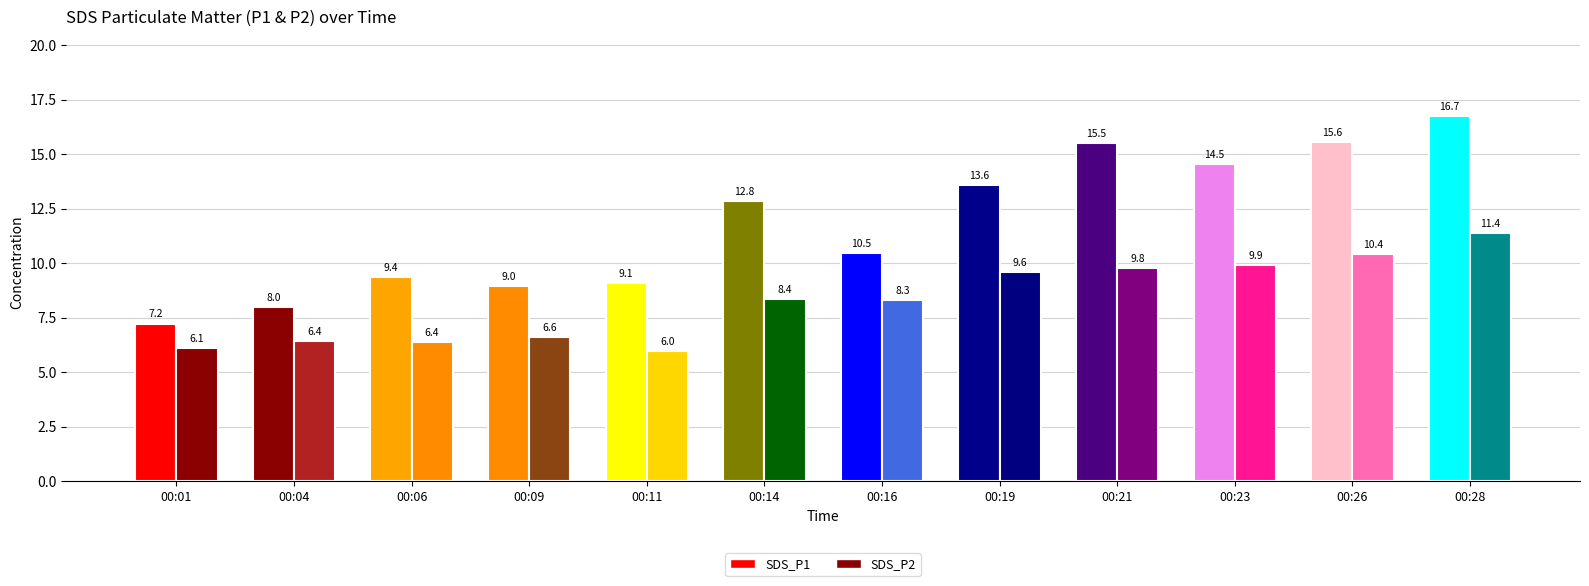

Between 00:16 and 00:19, which series saw the biggest shift?

SDS_P1